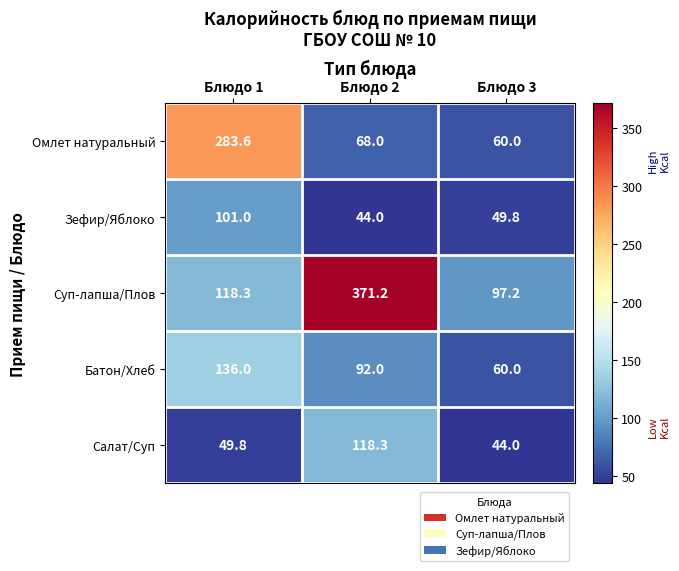

What is the minimum value shown in the chart?

44.0